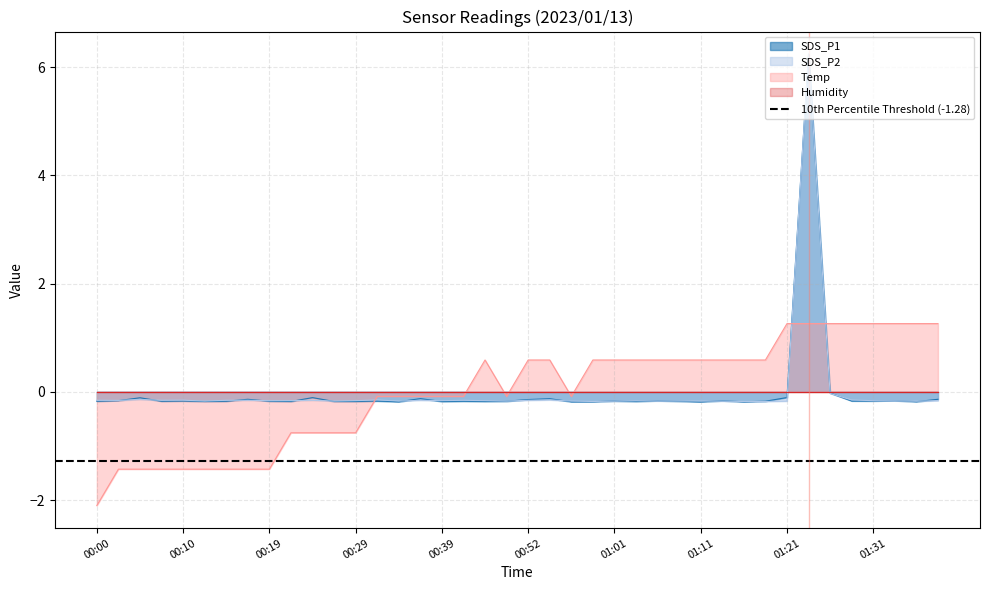

True or false: SDS_P2 has a value of -0.2 at 00:00.

True